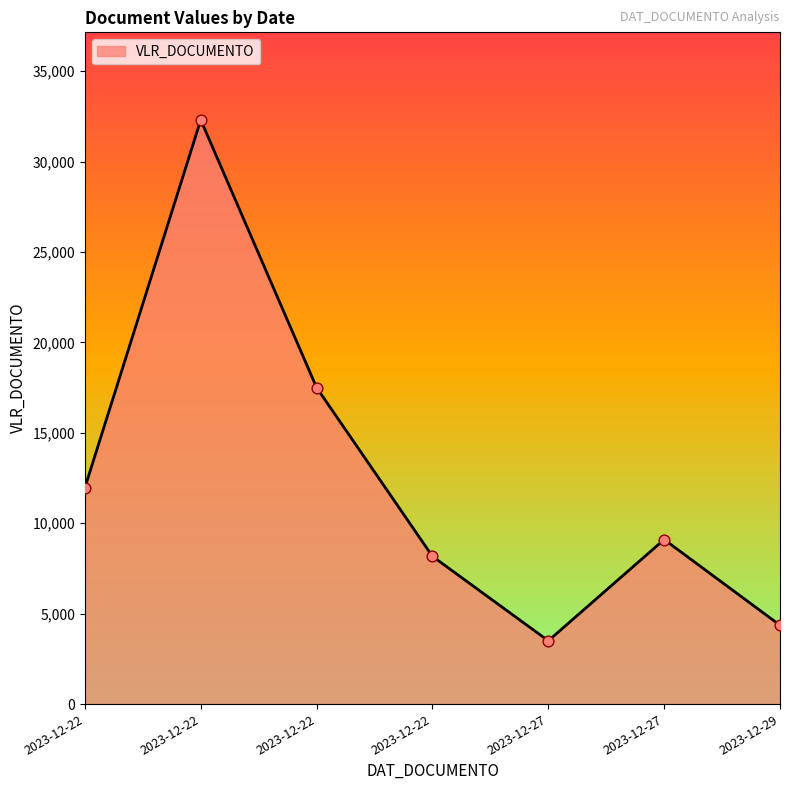

How many lines are shown in the chart?

1